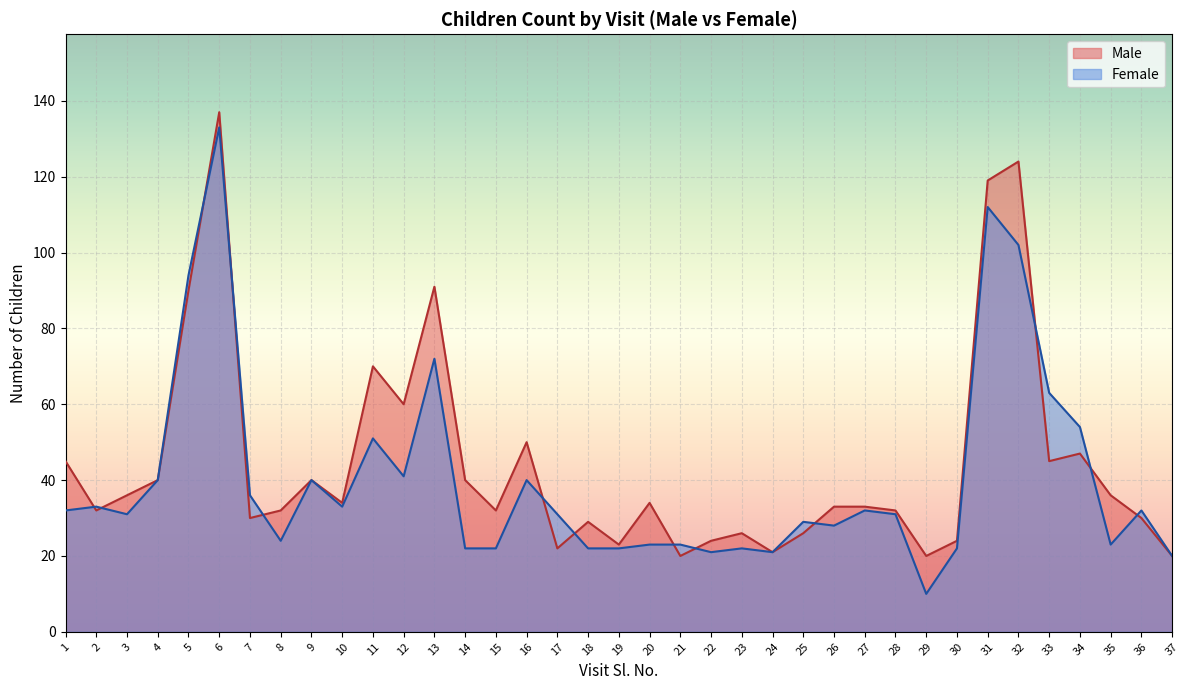

Which label corresponds to the largest value in the chart?

6